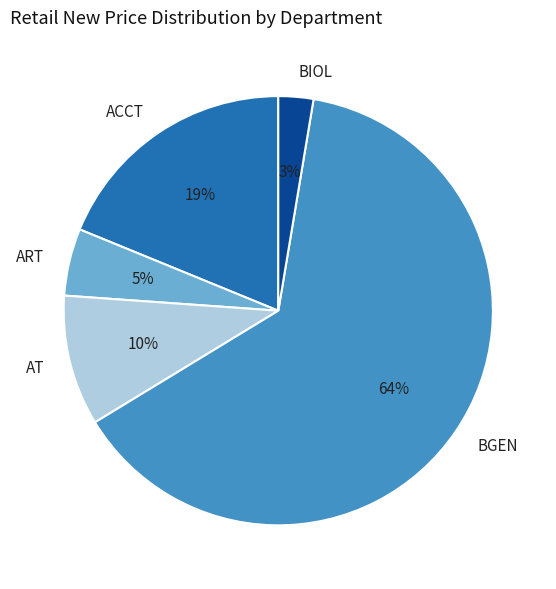

Does any single category account for the majority?

Yes